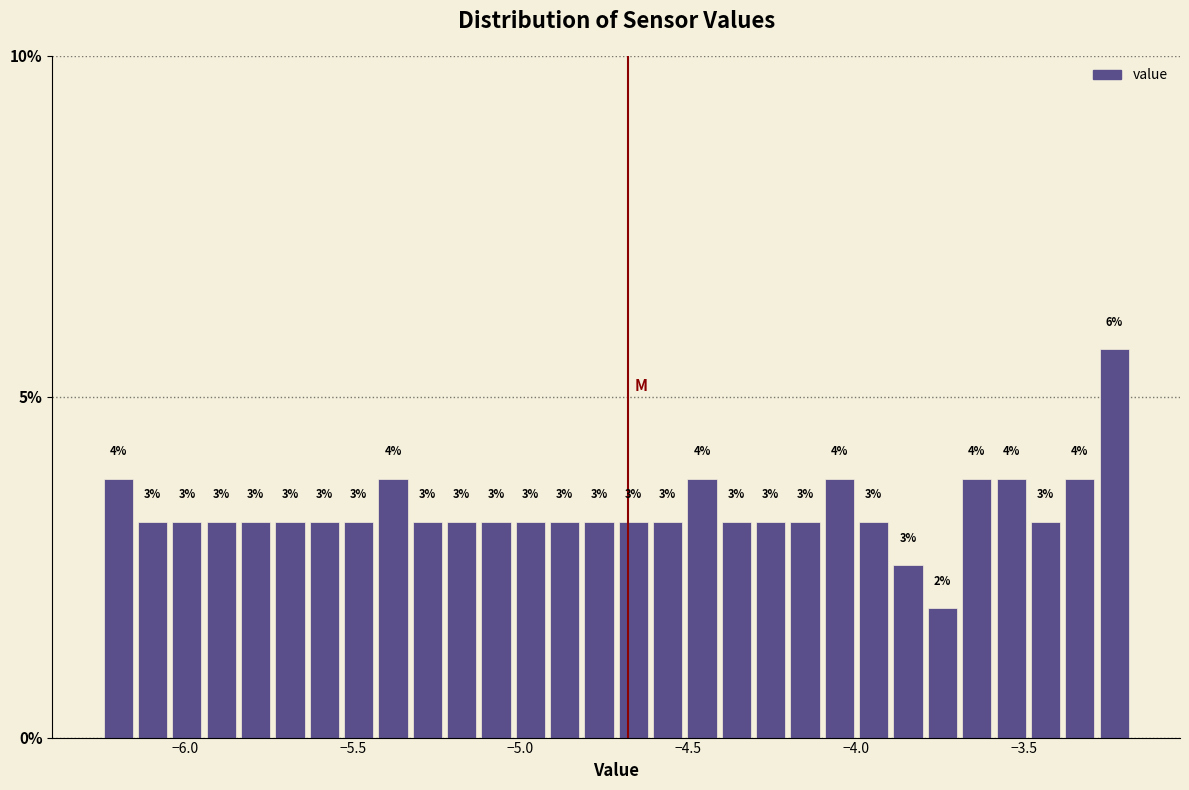

Read against the x-axis, roughly where is the centre of the tallest bar?

-3.25